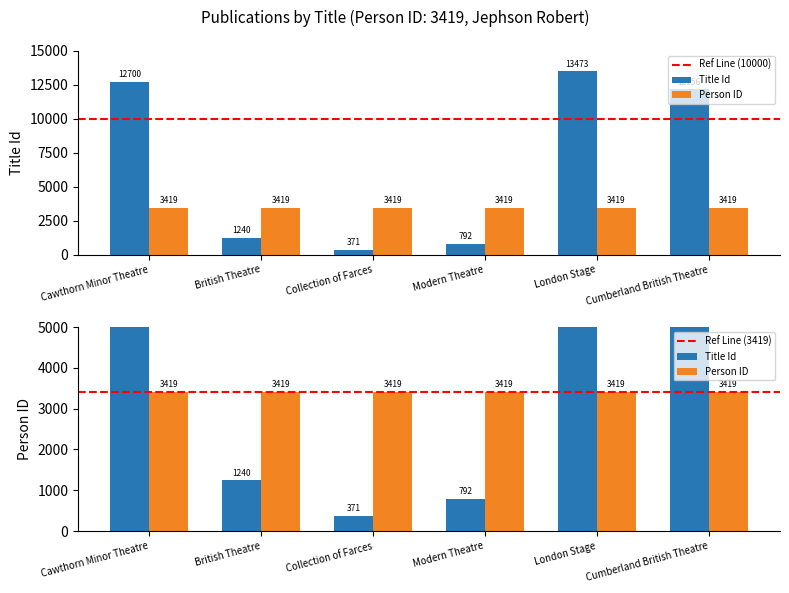

List the labels in order of value, smallest first.

Collection of Farces, Modern Theatre, British Theatre, Cumberland British Theatre, Cawthorn Minor Theatre, London Stage